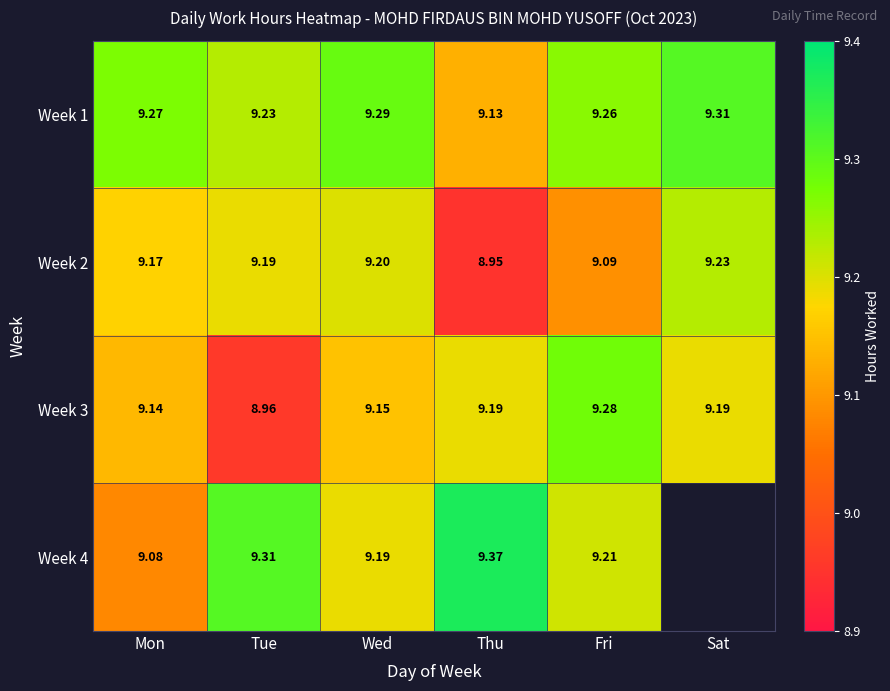

Where does the Week 3 series first go above 9?

Mon